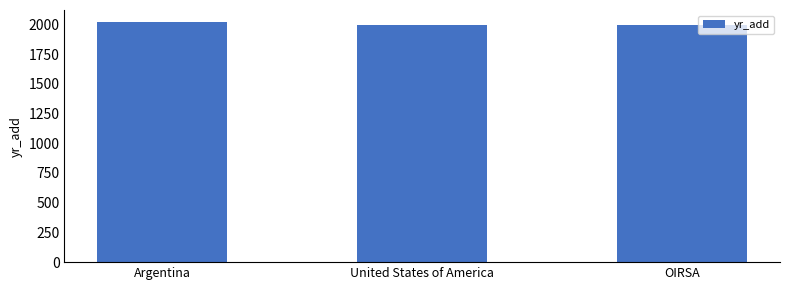

What is the greatest value displayed?

2019